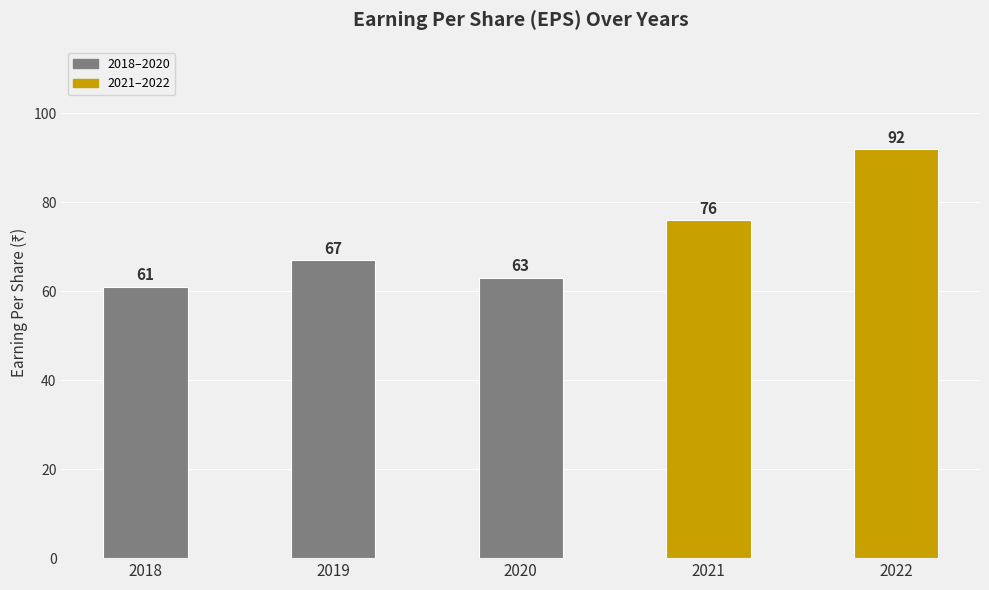

What is the sum of the values at 2018 and 2019?

128